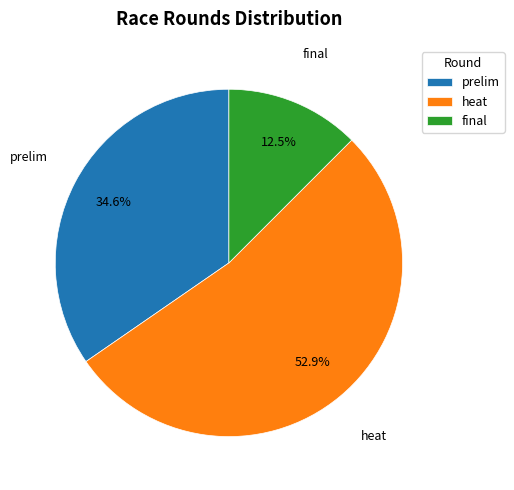

To the nearest percent, what is the difference between the heat and prelim slice percentages?

18%